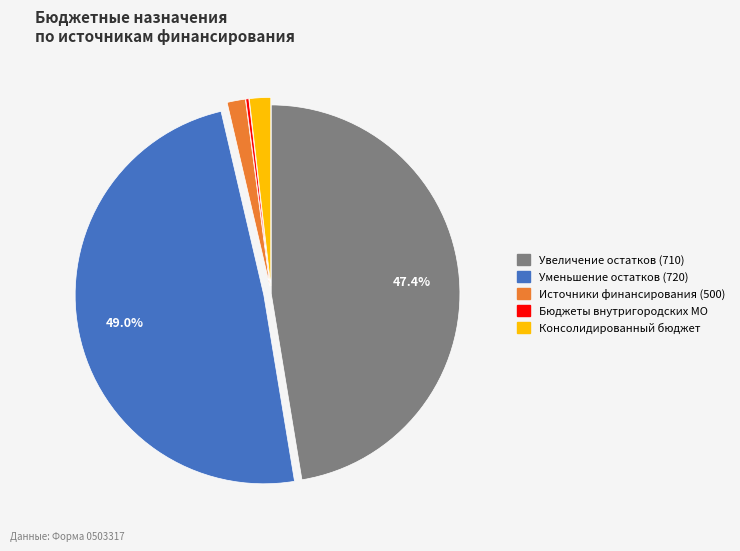

Is there a majority slice in this chart?

No